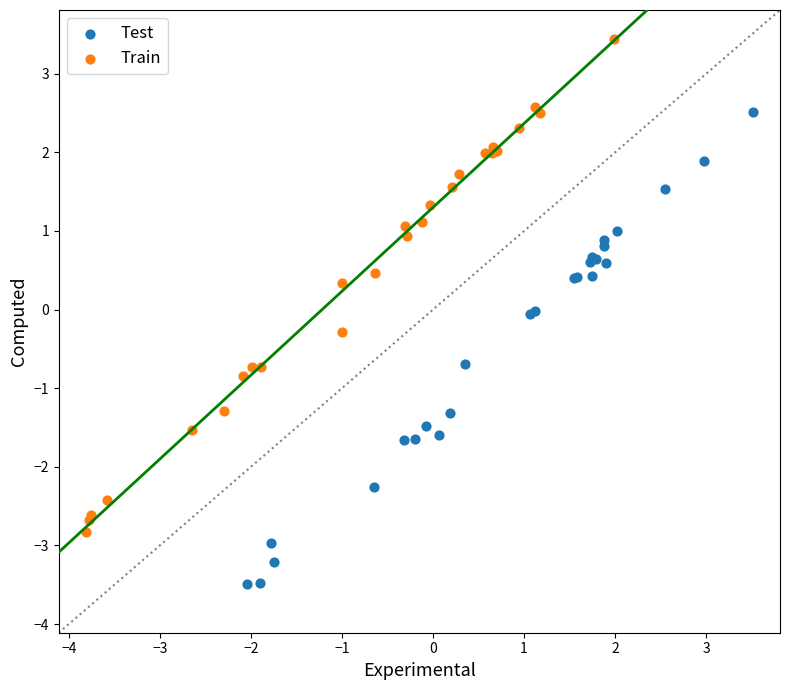

Which series reaches the maximum Y coordinate?

Train